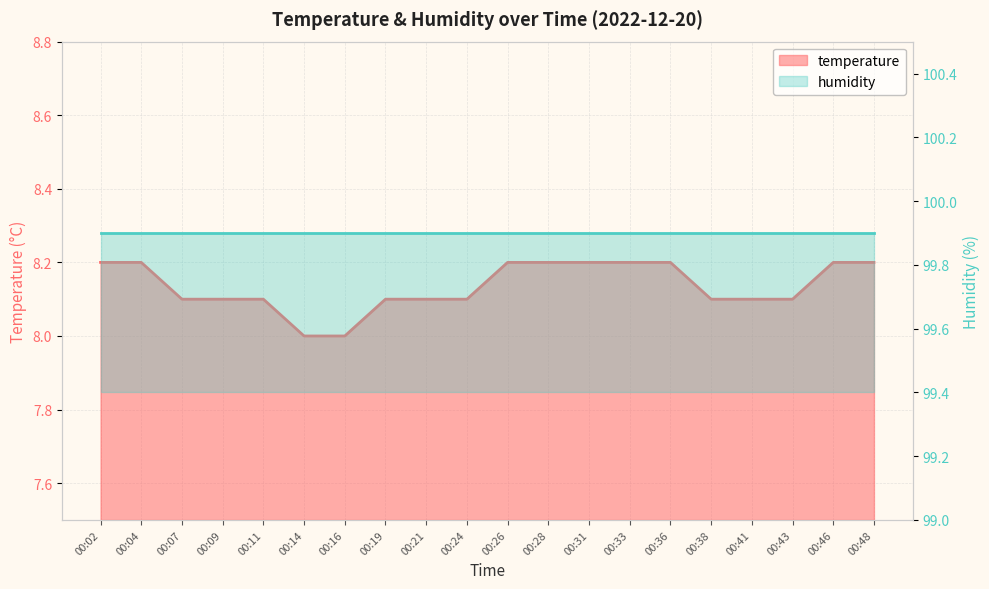

What is the value of the 15th point from the left?

8.2